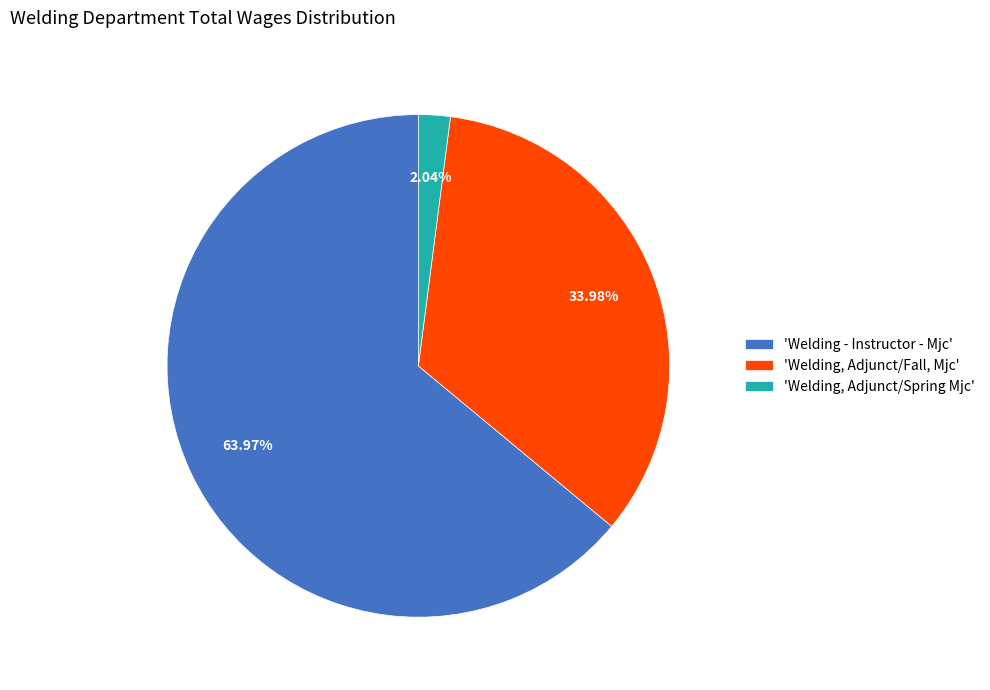

Between 'Welding - Instructor - Mjc' and 'Welding, Adjunct/Spring Mjc', which is larger?

'Welding - Instructor - Mjc'